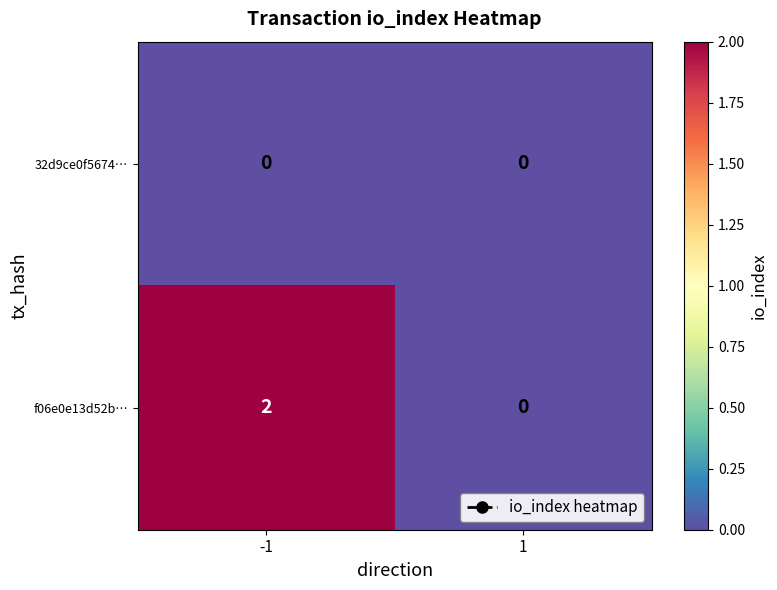

Which series has the largest total across all categories?

f06e0e13d52b…